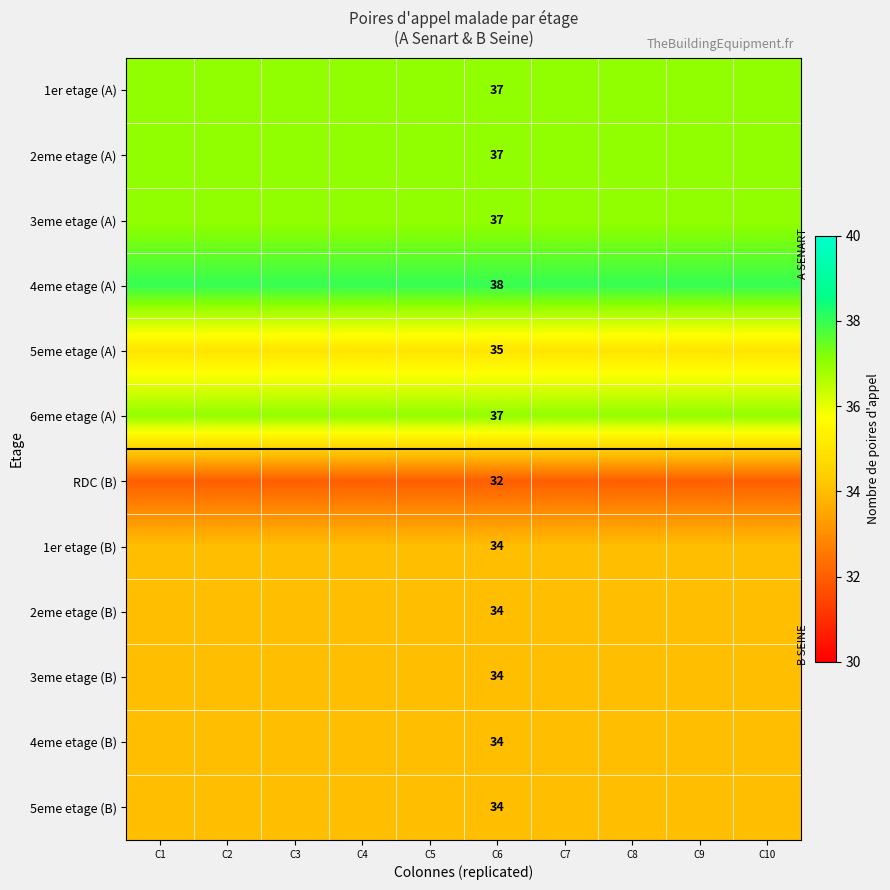

At which category is the sum across all series the highest?

C1